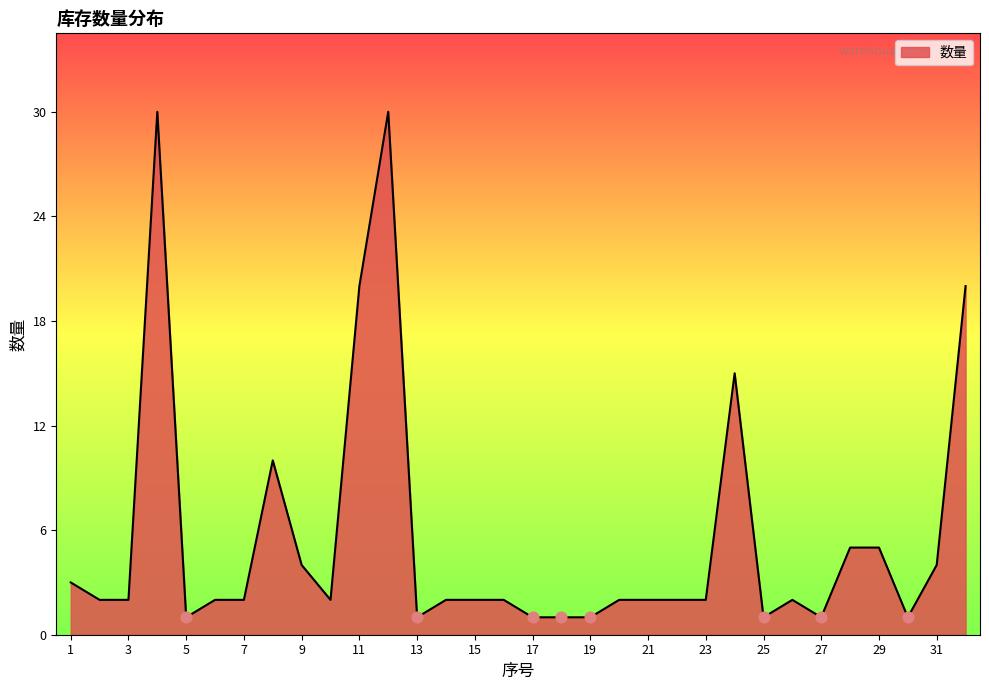

What is the difference between the maximum and minimum values?

29